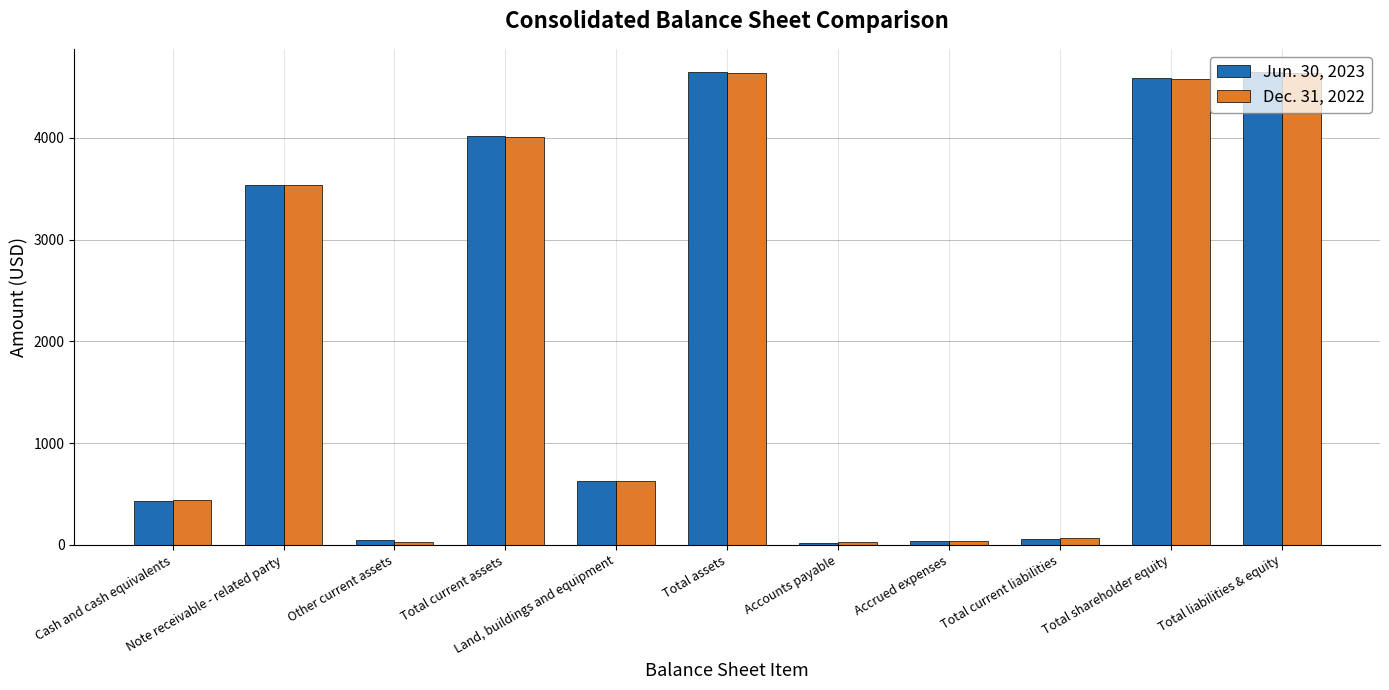

What are all the series names shown in the legend?

Jun. 30, 2023, Dec. 31, 2022